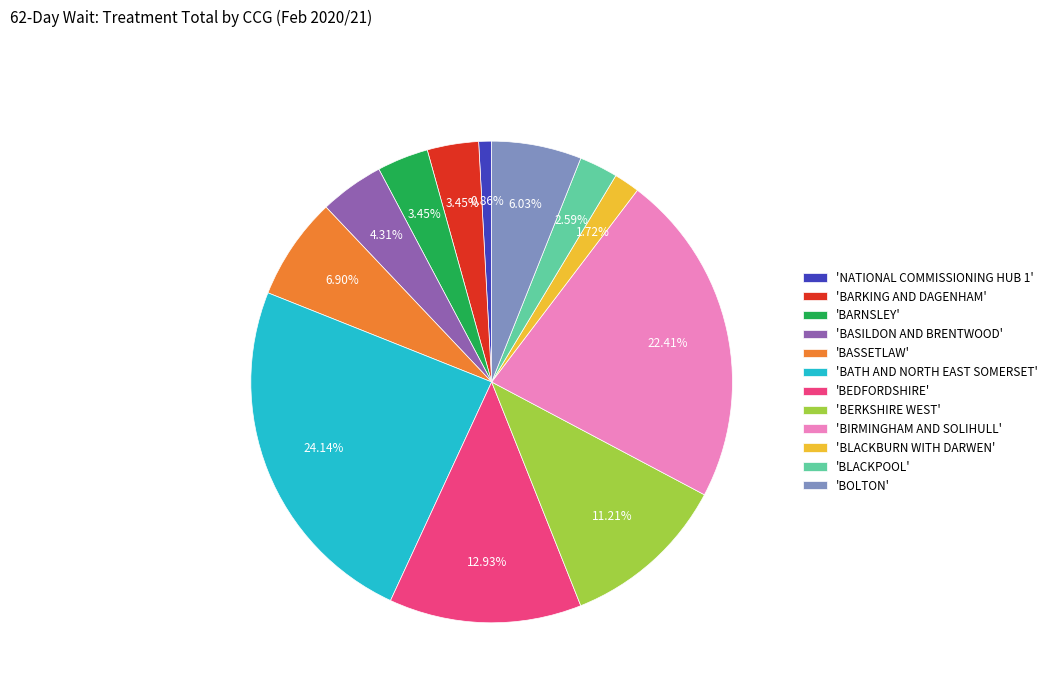

Is there any slice that represents more than half of the pie?

No